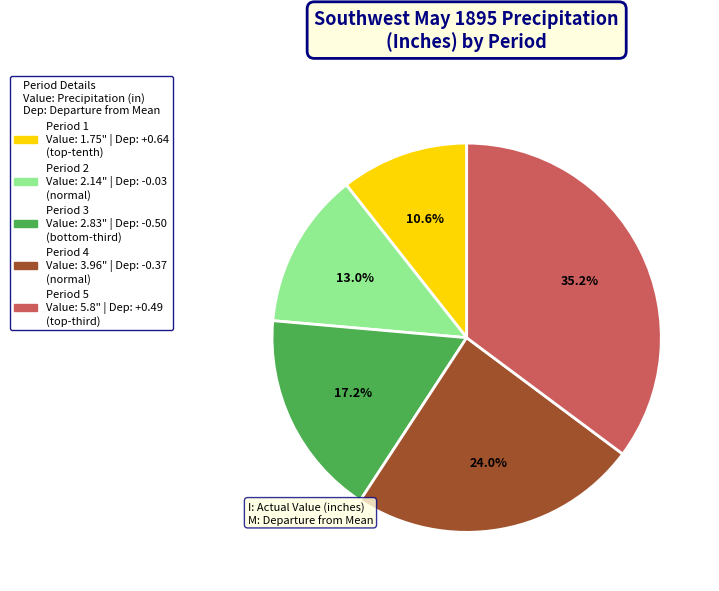

Is Period 5 the majority of the pie?

No